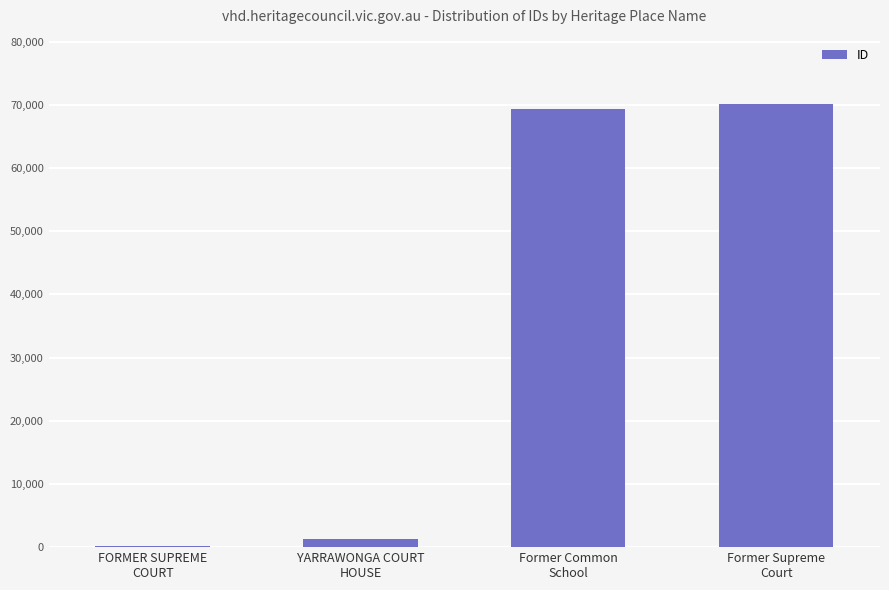

What is the change in value from Former Common
School to Former Supreme
Court?

+709